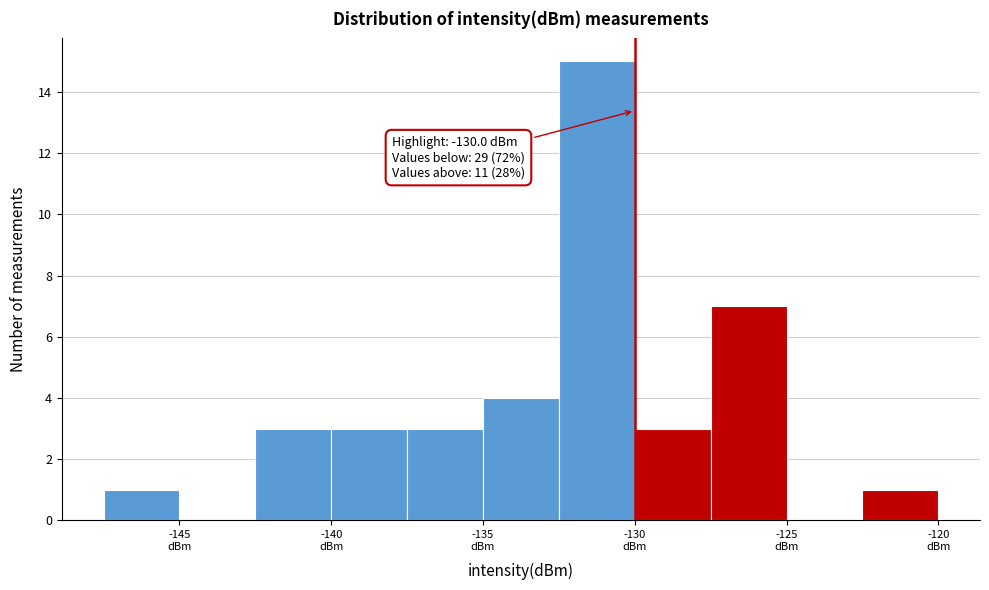

Over which range of the x-axis is the bar tallest?

-132.5 to -130.0